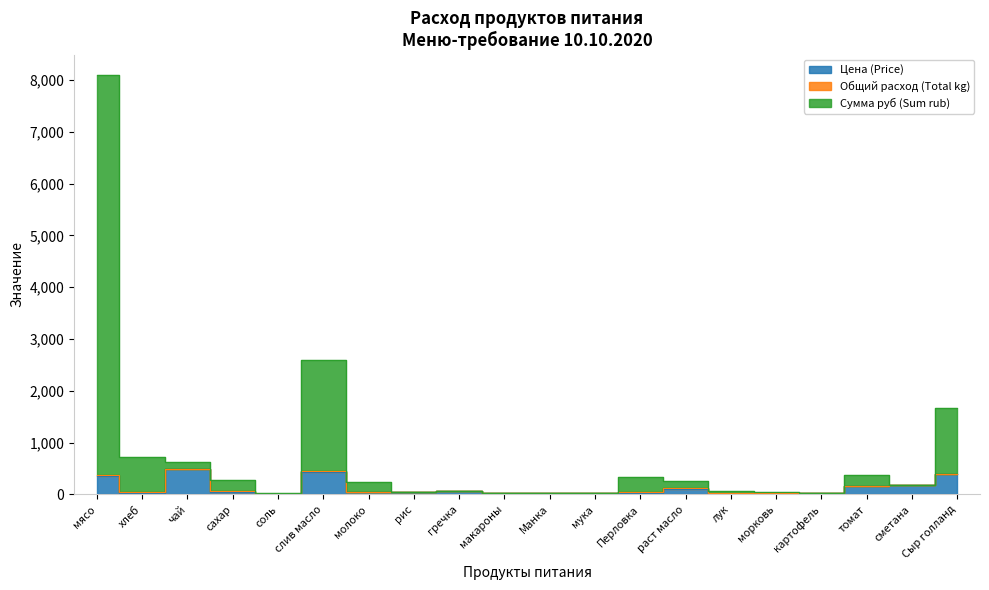

What is the label of the 10th point from the left?

макароны